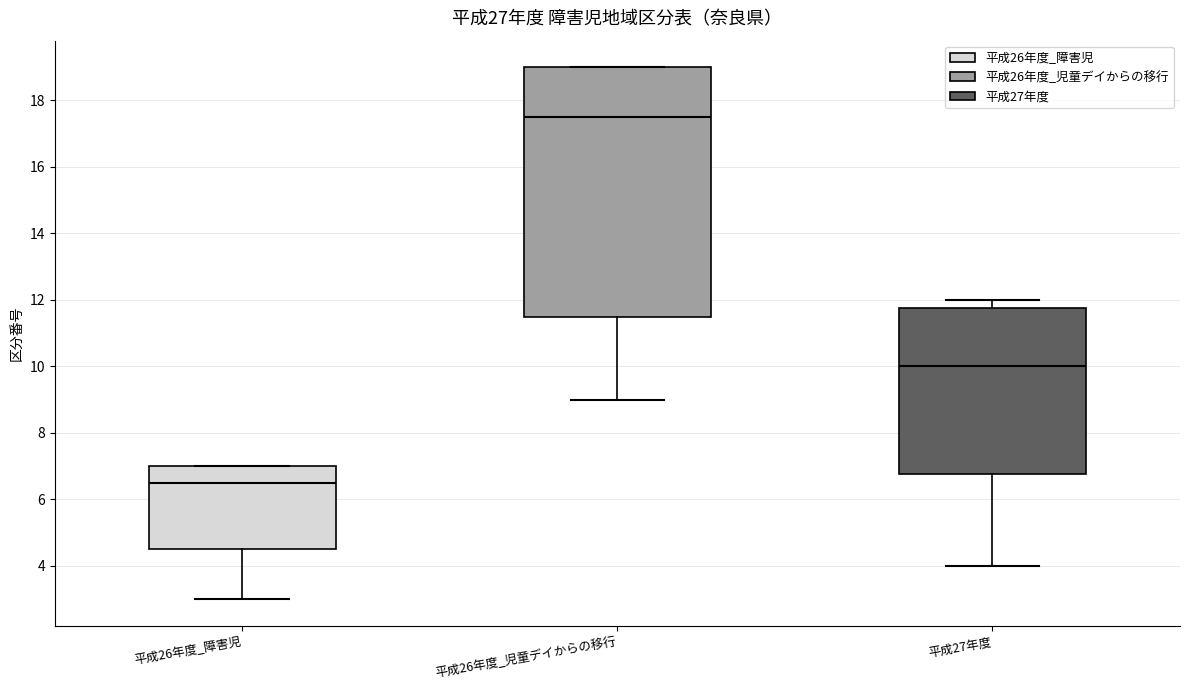

Which box is the tallest, from its lower edge to its upper edge?

平成26年度_児童デイからの移行